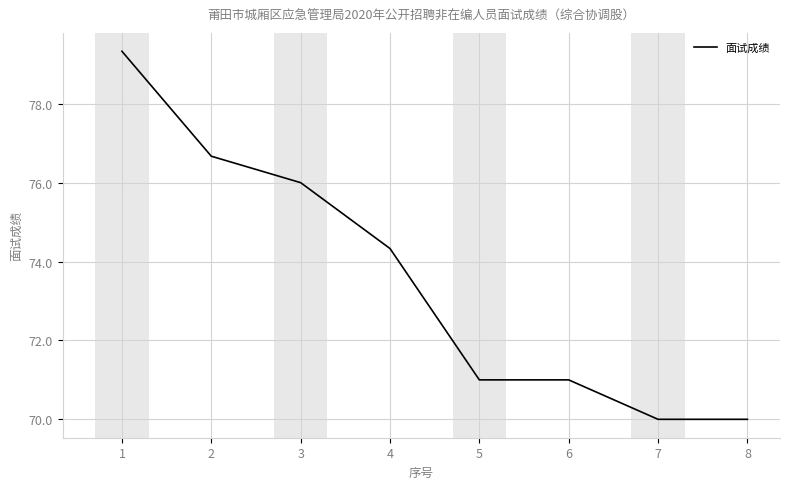

What is the change in value from 2 to 4?

-2.3